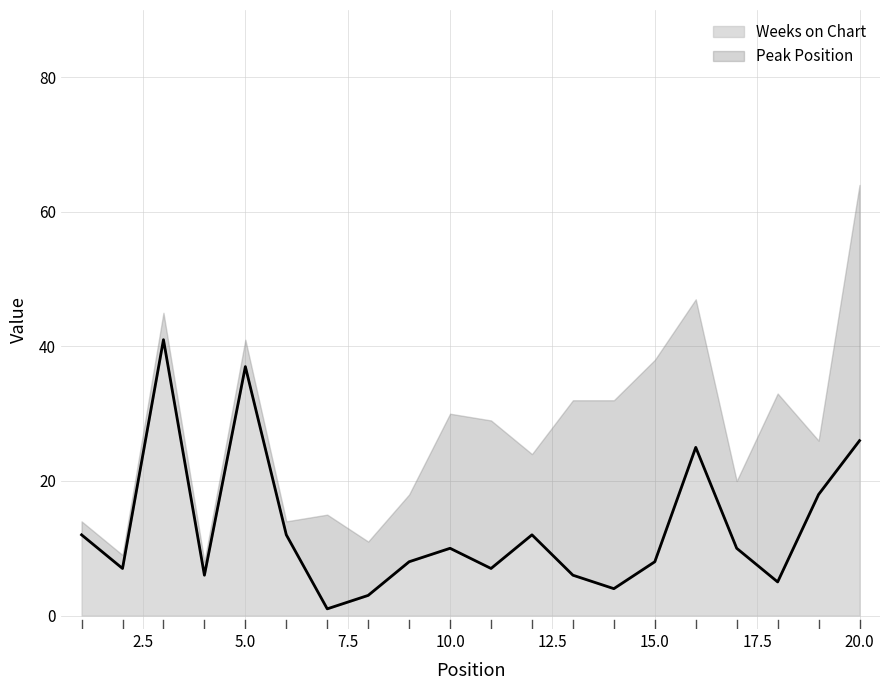

The chart shows a value of 11 at 15. True or false?

False